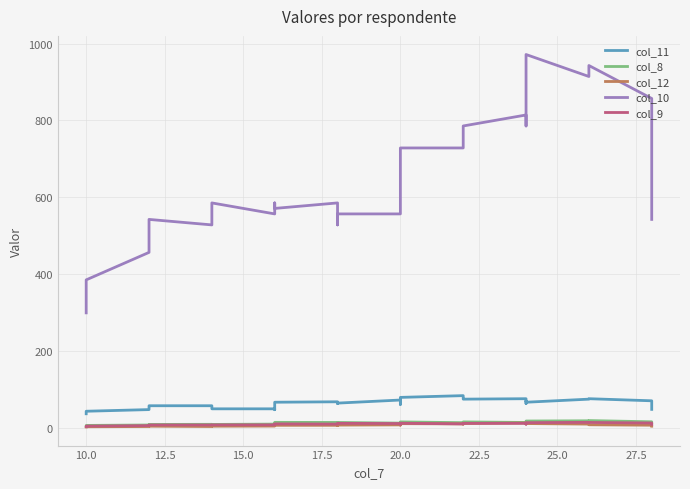

How many data points does each series have?

35